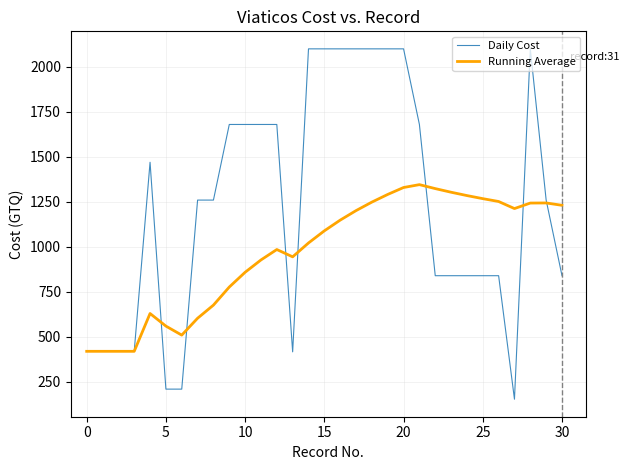

Rank the series by their maximum value, from lowest to highest.

Running Average, Daily Cost